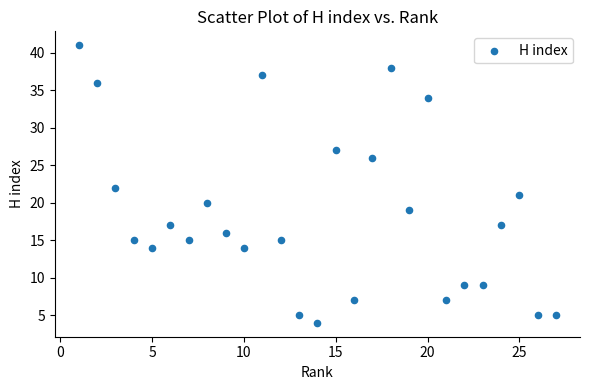

What is the range of X values (max minus min)?

26